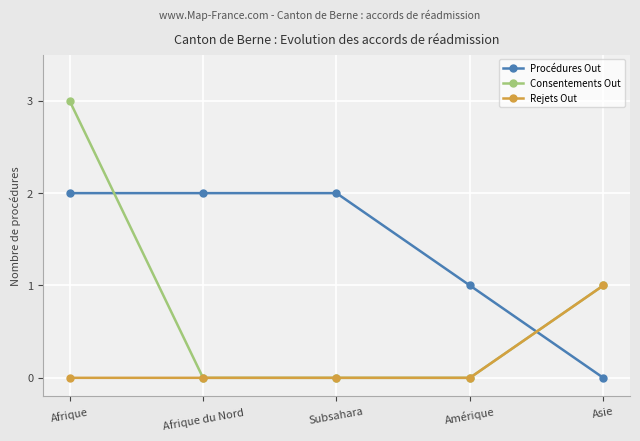

At which category is the sum across all series the highest?

Afrique